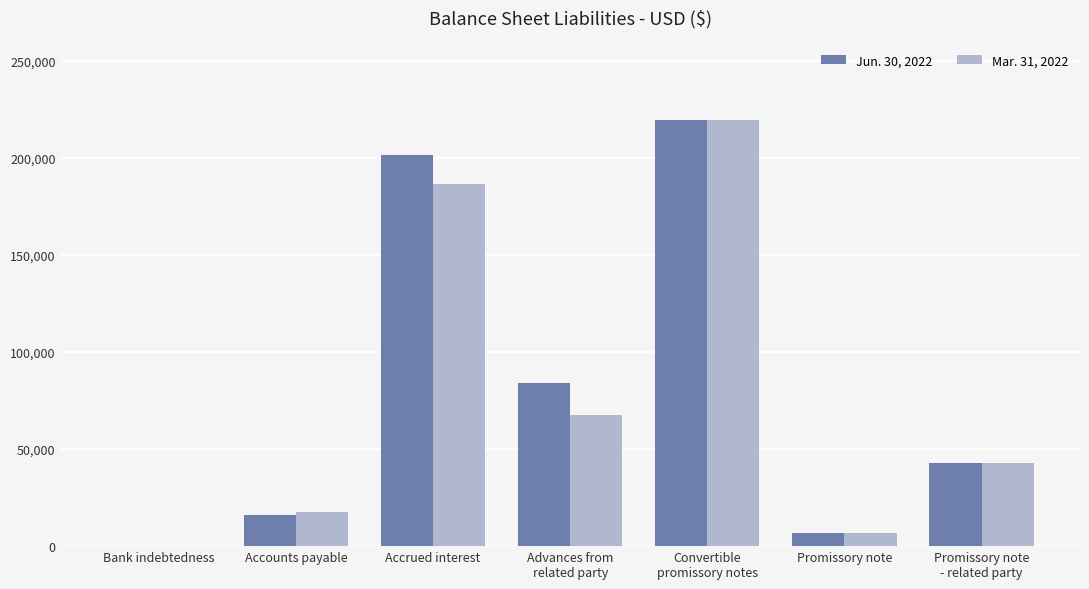

How many series are shown in this chart?

2